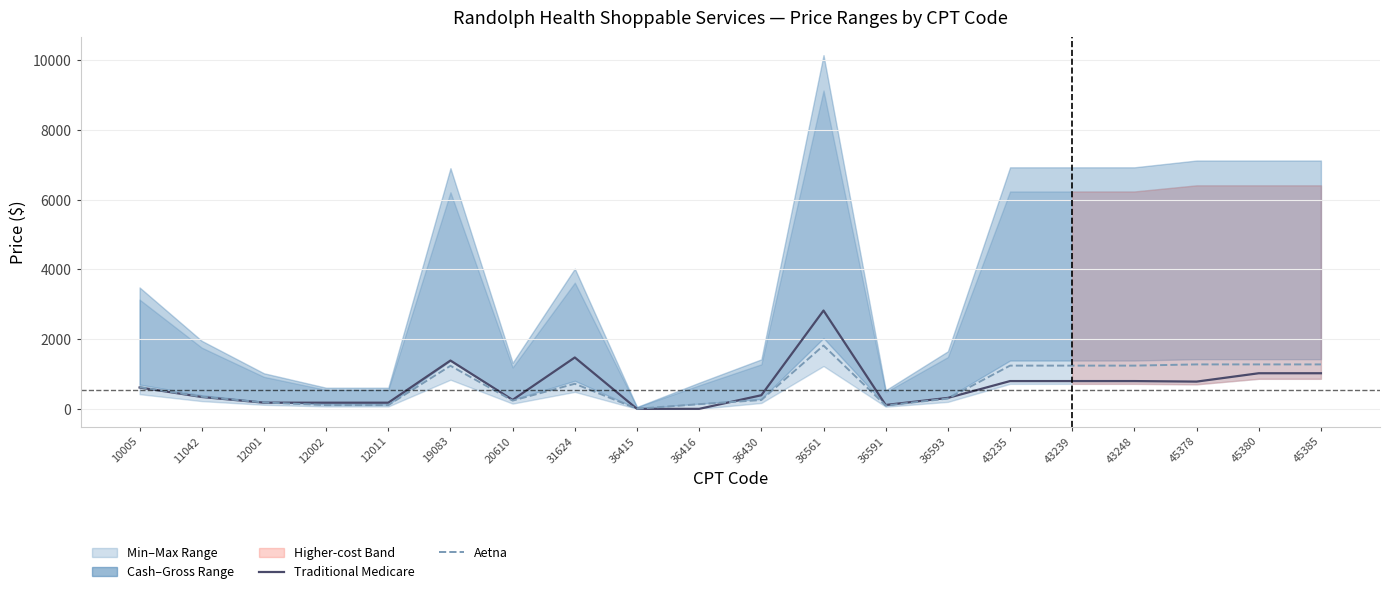

At 45378, list the series in order from largest to smallest.

Aetna, Traditional Medicare